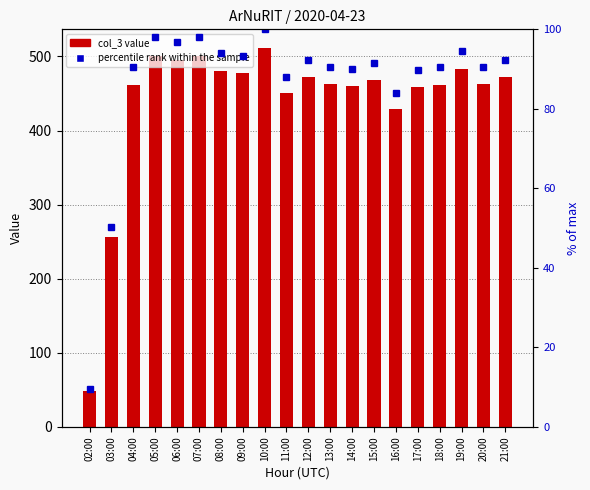

What is the sum of the col_3 values at 19:00 and 21:00?

955.0